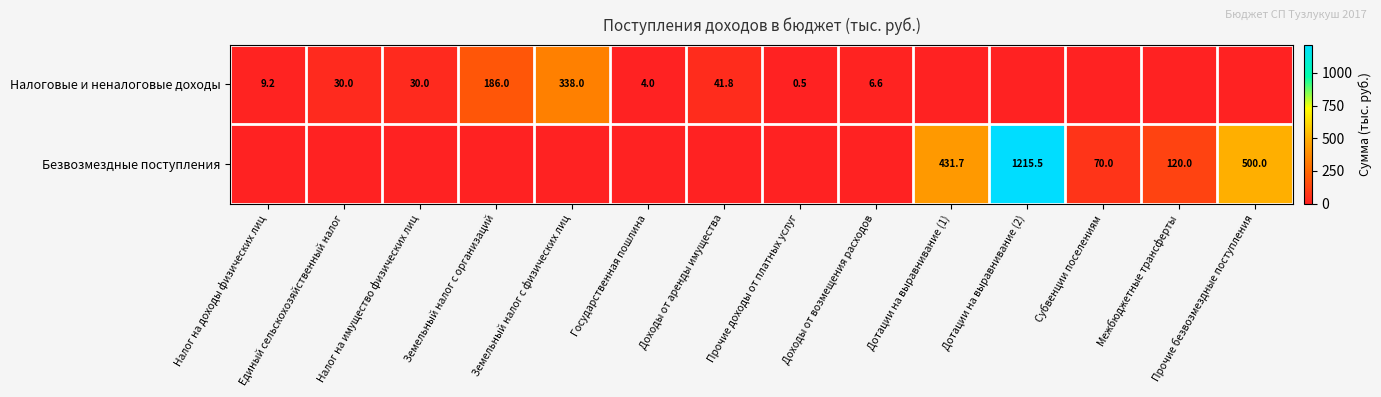

The value of Безвозмездные поступления at Прочие безвозмездные поступления is 500.0. True or false?

True